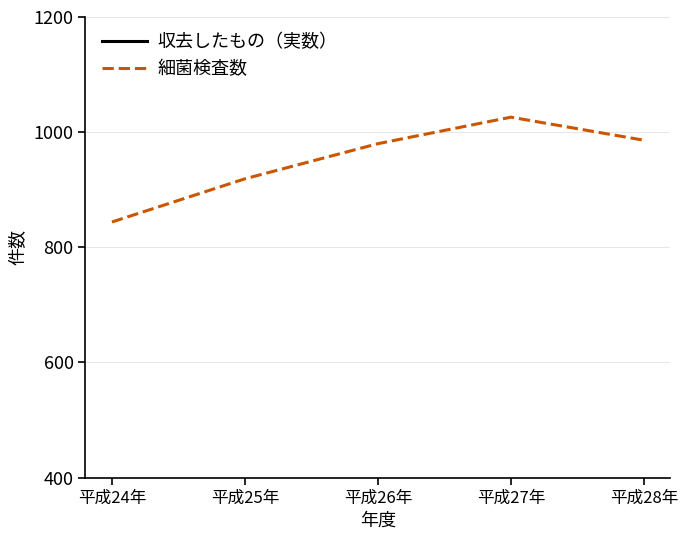

Where is the first local minimum for 収去したもの（実数）?

平成26年